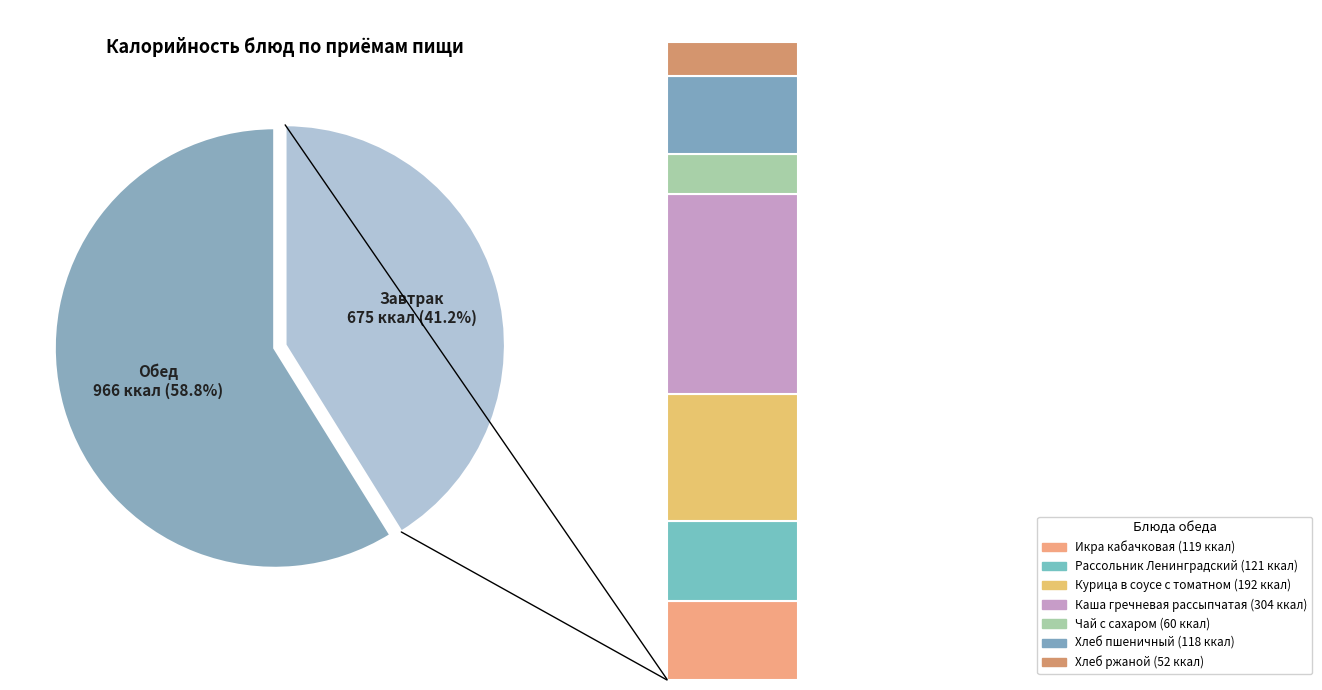

True or false: Хлеб ржаной accounts for 13% of the total.

False